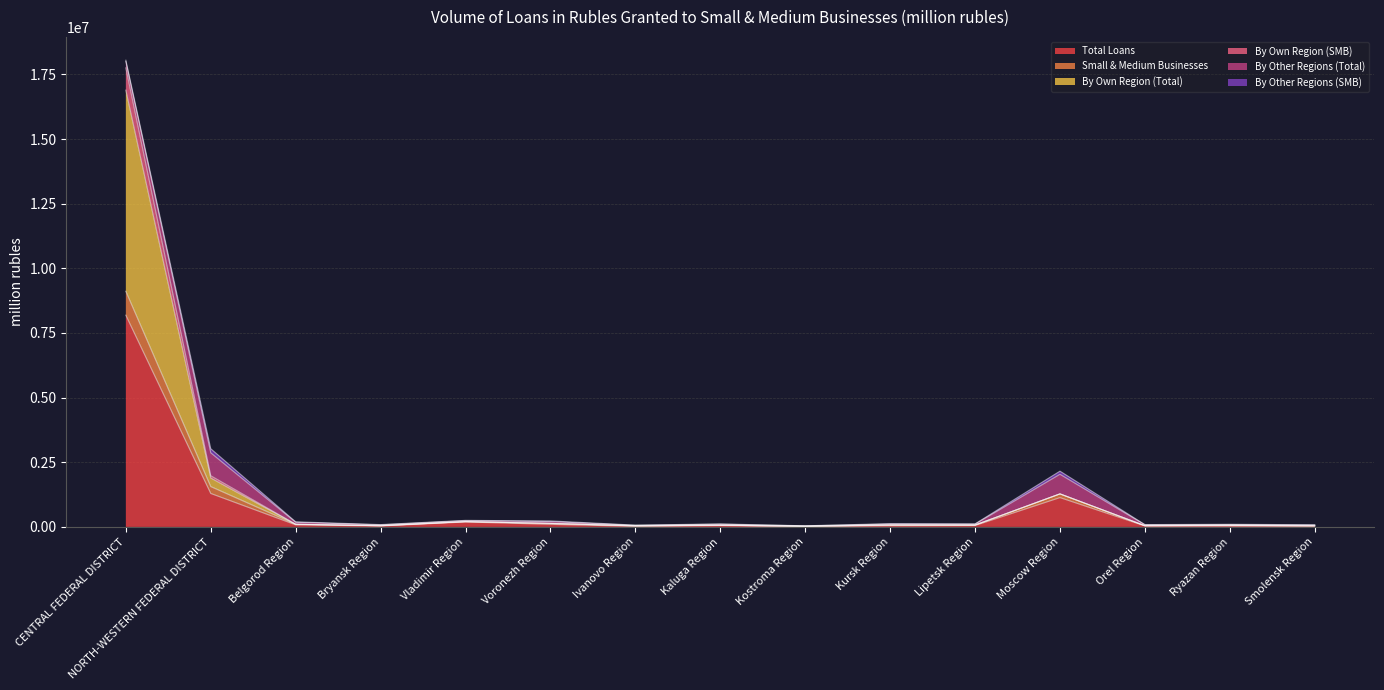

Is it true that Small & Medium Businesses equals 2491522 at NORTH-WESTERN FEDERAL DISTRICT?

False